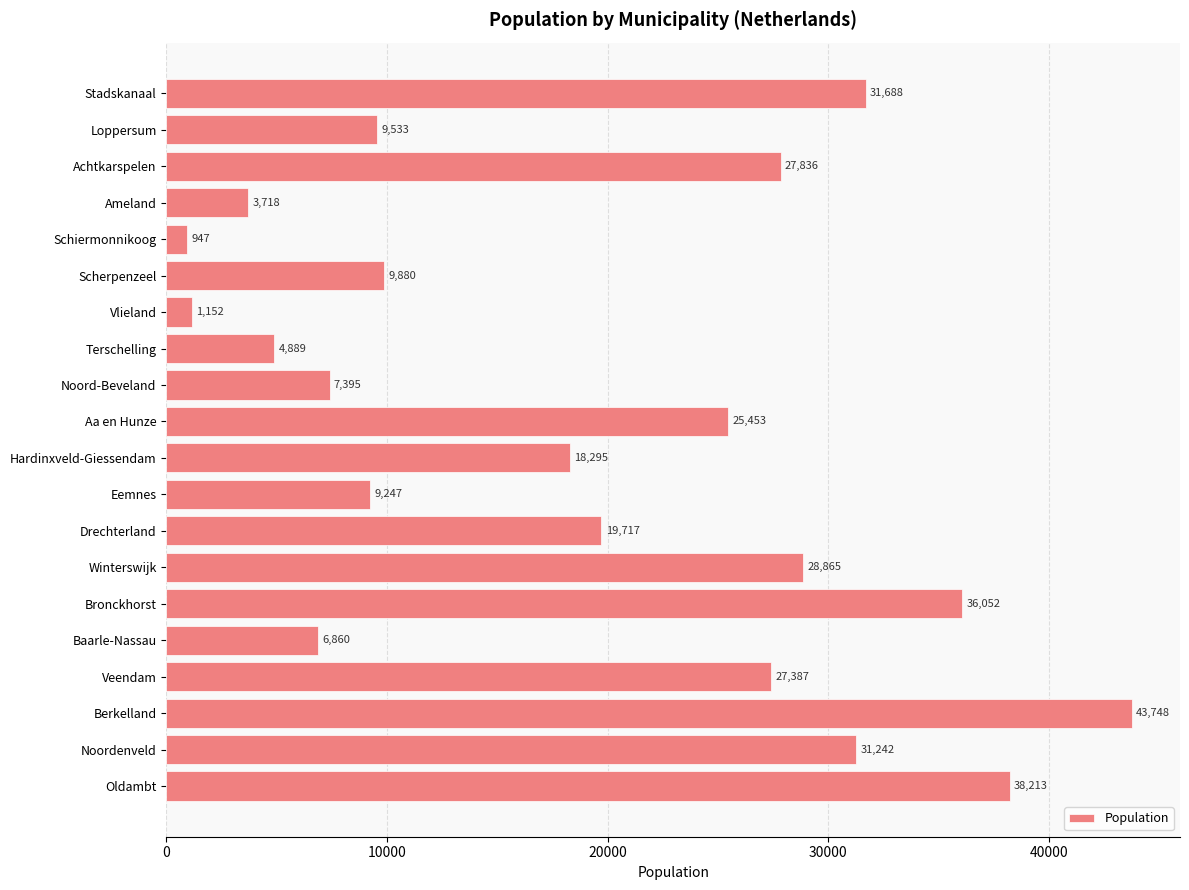

What is the average value?

19106